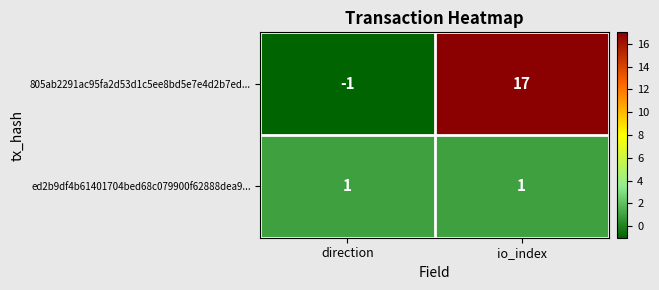

What is the difference between the maximum and minimum values in the 805ab2291ac95fa2d53d1c5ee8bd5e7e4d2b7ed... series?

18